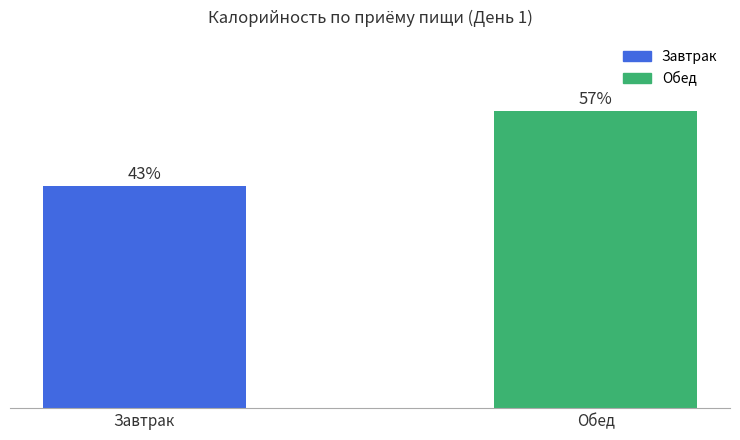

Are the bars horizontal?

No